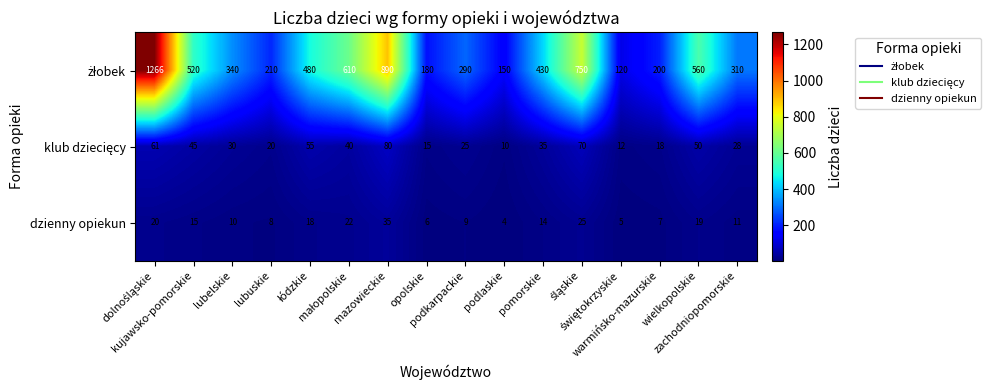

Count the number of data series in this chart.

3